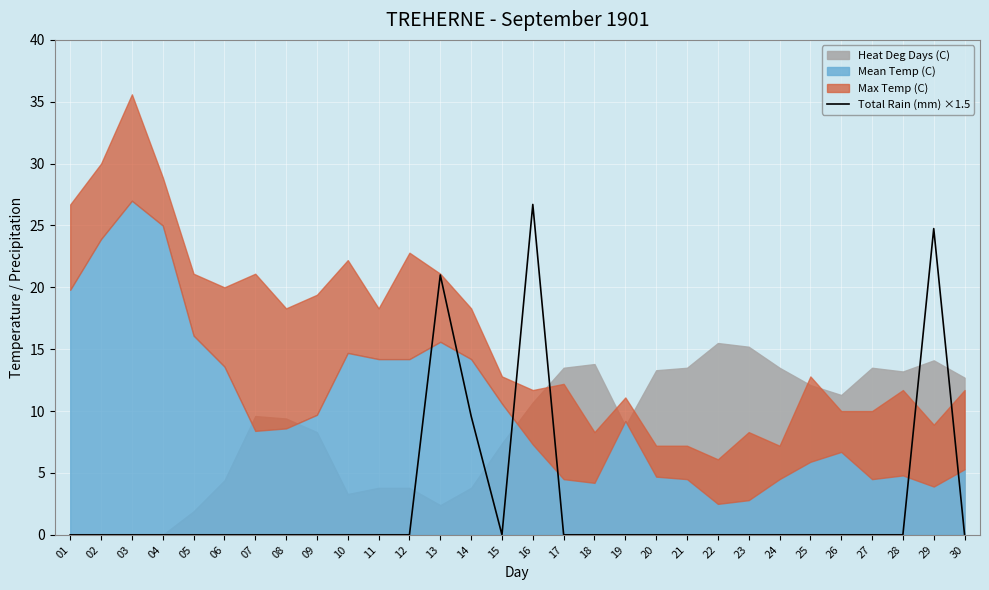

How many points are higher than both their immediate neighbors (excluding endpoints)?

3